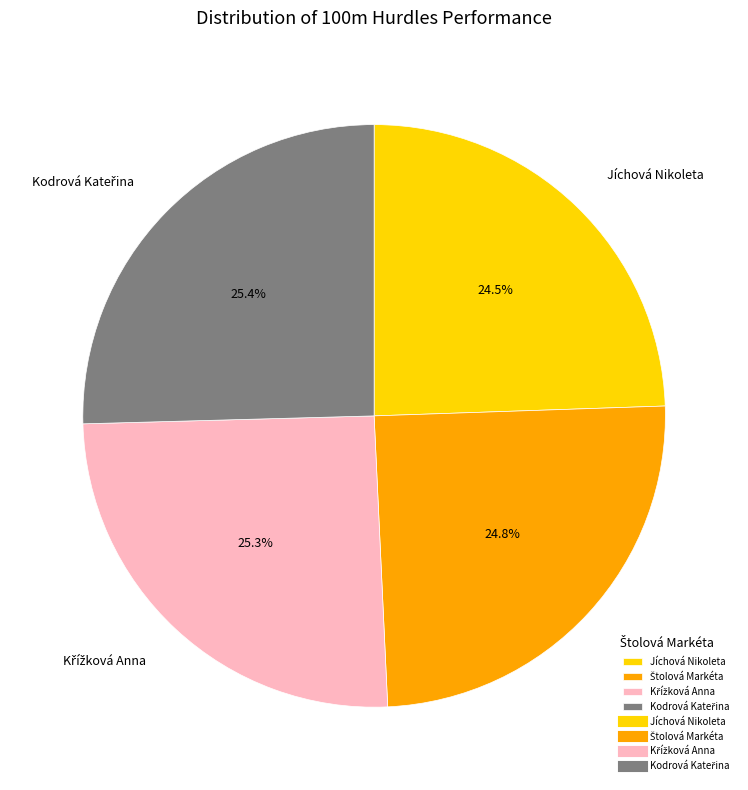

Does Jíchová Nikoleta account for over 50% of the chart?

No